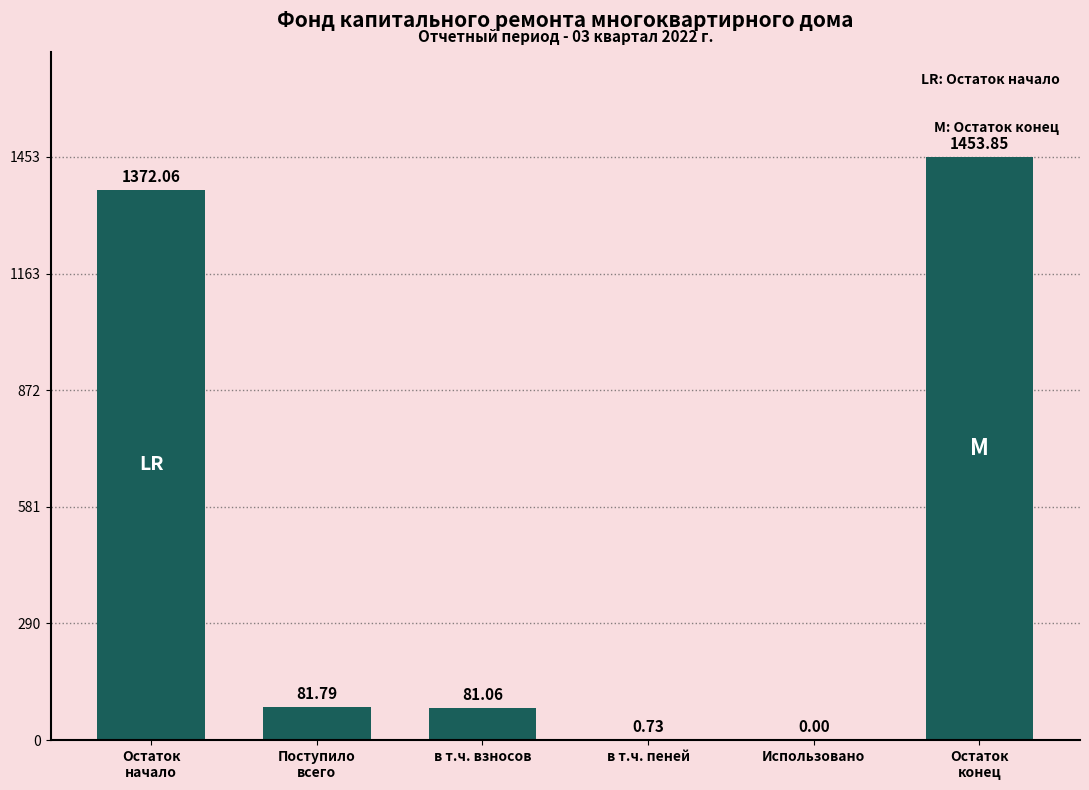

What is the sum of all values?

2989.5